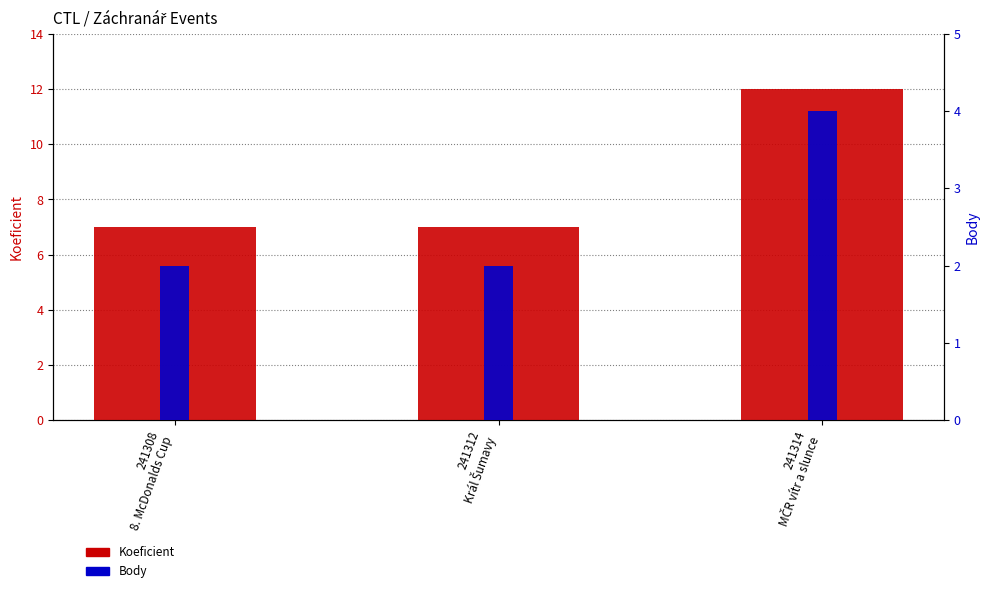

Which series has the largest total across all categories?

Koeficient